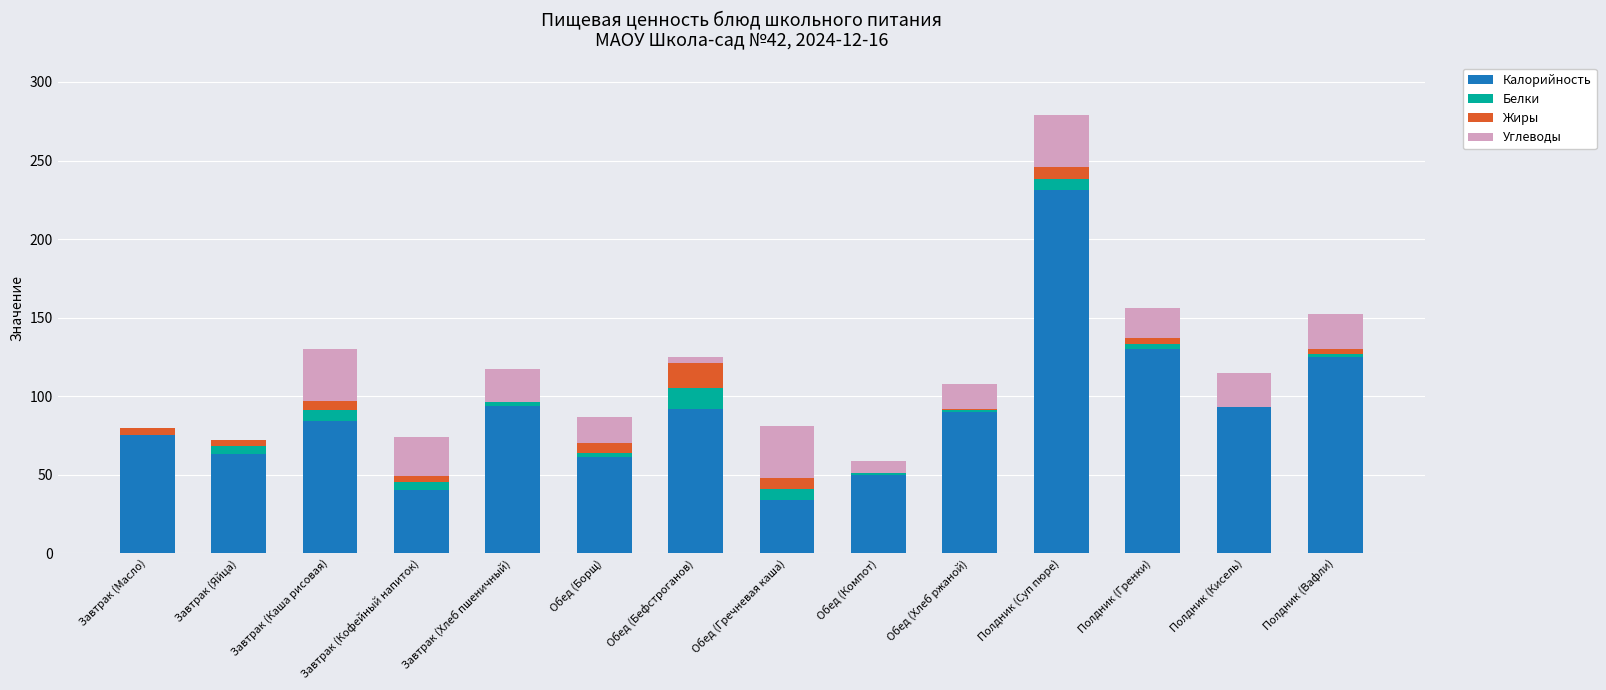

The Калорийность series shows 135 at Завтрак (Каша рисовая). True or false?

False